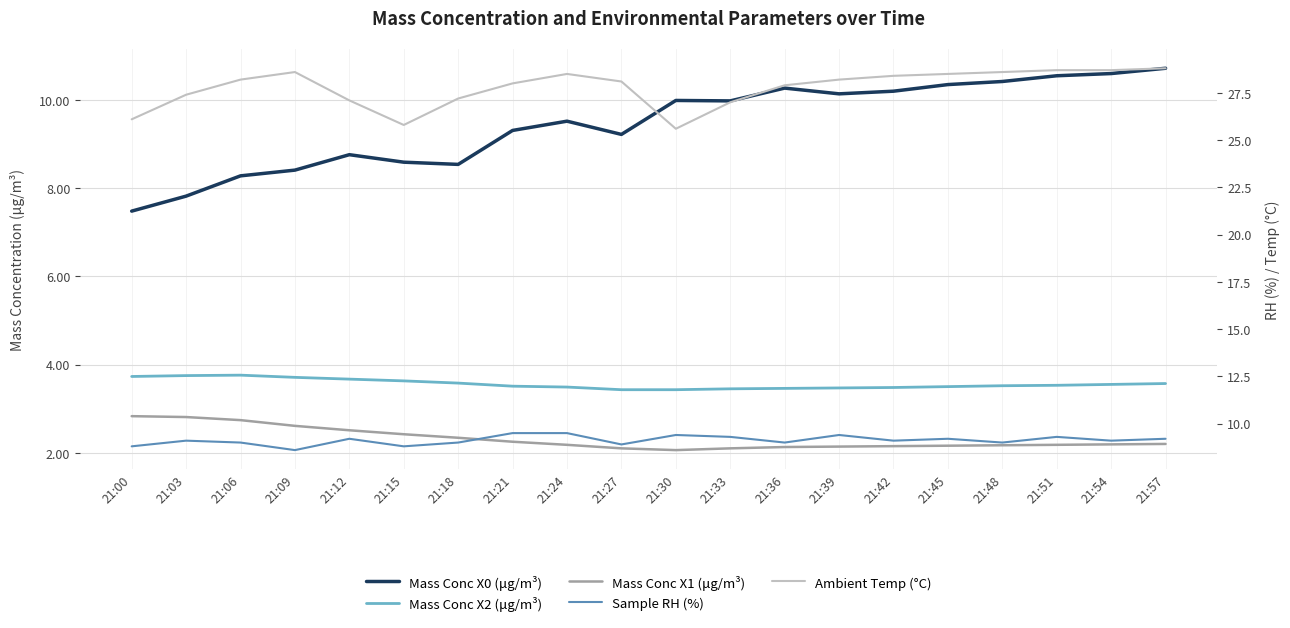

True or false: Mass Conc X1 (μg/m³) has a value of 2.1 at 21:30.

True